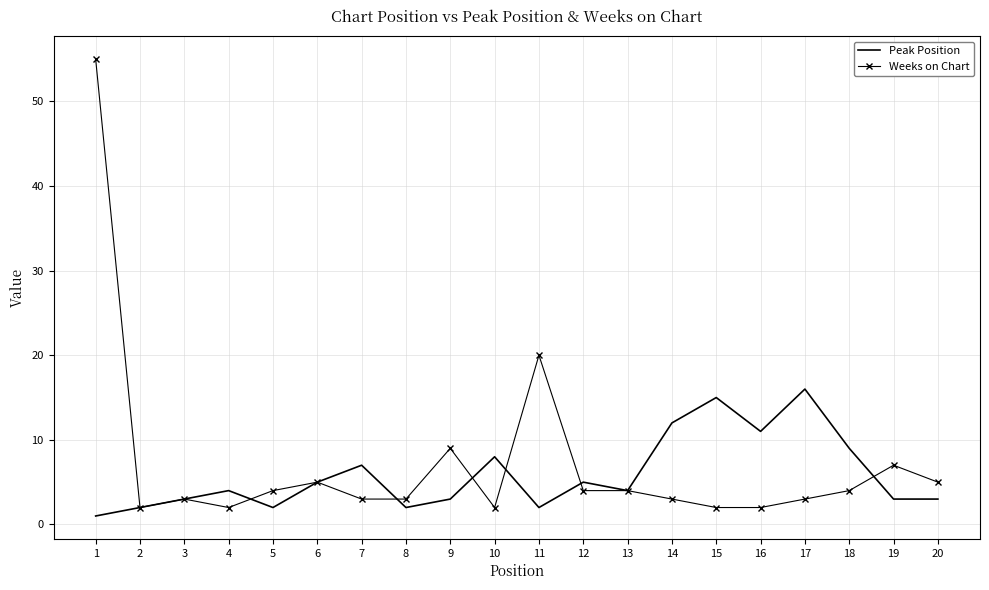

Where is the first local maximum for Weeks on Chart?

3